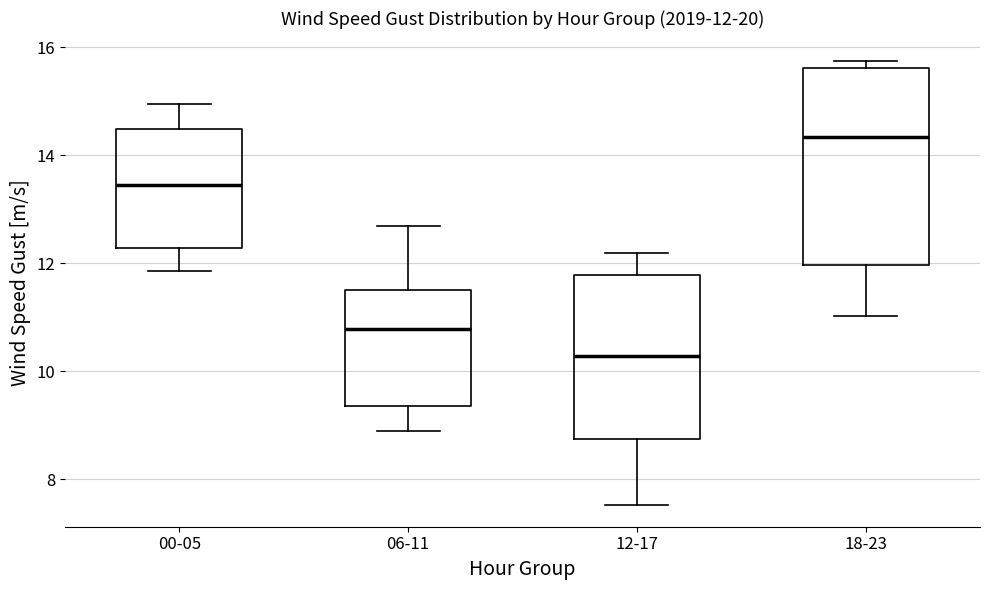

Comparing the boxes themselves (not the whiskers), which one is the tallest?

18-23